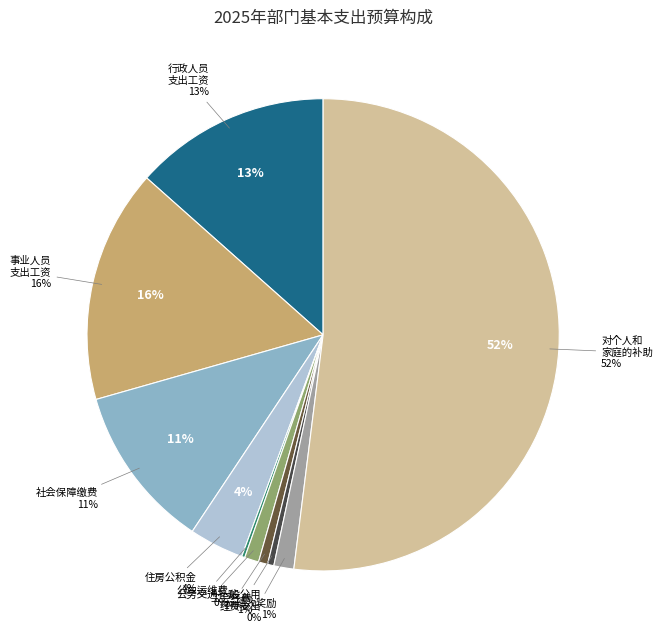

To the nearest percent, what percentage of the pie is 公务交通补贴?

1%